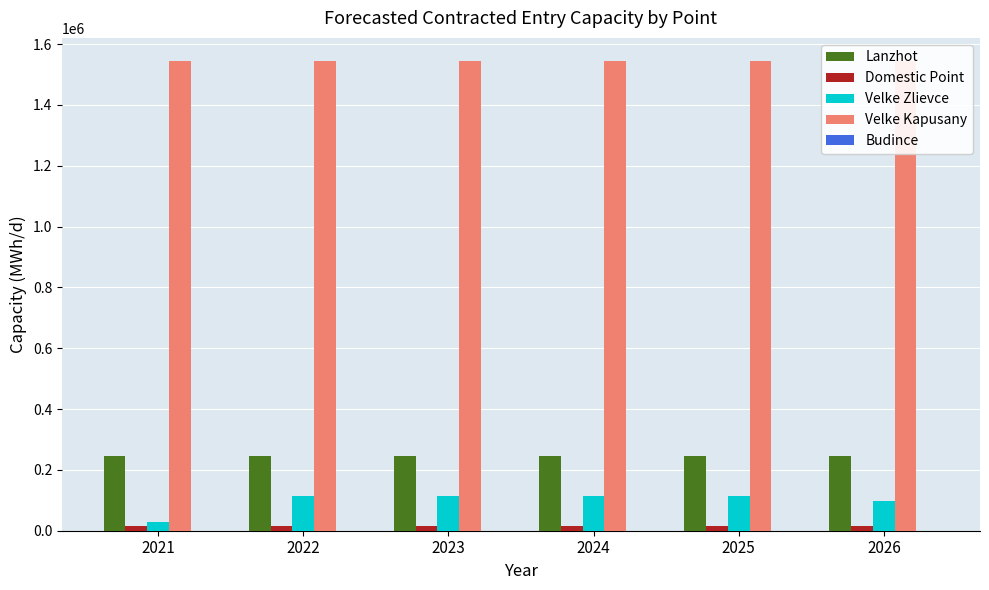

Reading left to right, list all the values displayed in this chart.

Lanzhot: 2021=245041.1	2022=245041.1	2023=245041.1	2024=245041.1	2025=245041.1	2026=245041.1
Domestic Point: 2021=15600.0	2022=15600.0	2023=15600.0	2024=15600.0	2025=15600.0	2026=15600.0
Velke Zlievce: 2021=28600.0	2022=114400.0	2023=114400.0	2024=114400.0	2025=114400.0	2026=97240.0
Velke Kapusany: 2021=1543427.4	2022=1543427.4	2023=1543427.4	2024=1543427.4	2025=1543427.4	2026=1543427.4
Budince: 2021=0.0	2022=0.0	2023=0.0	2024=0.0	2025=0.0	2026=0.0